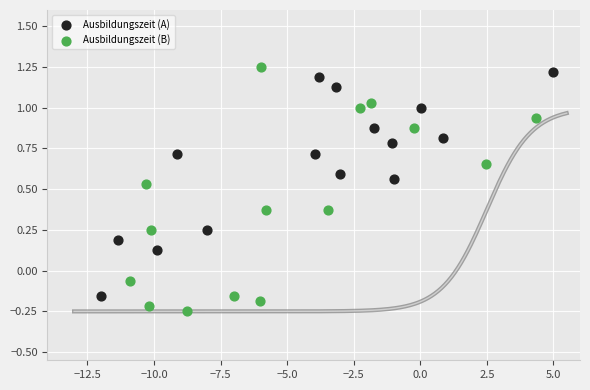

Which series contains the lowest Y value?

Ausbildungszeit (B)